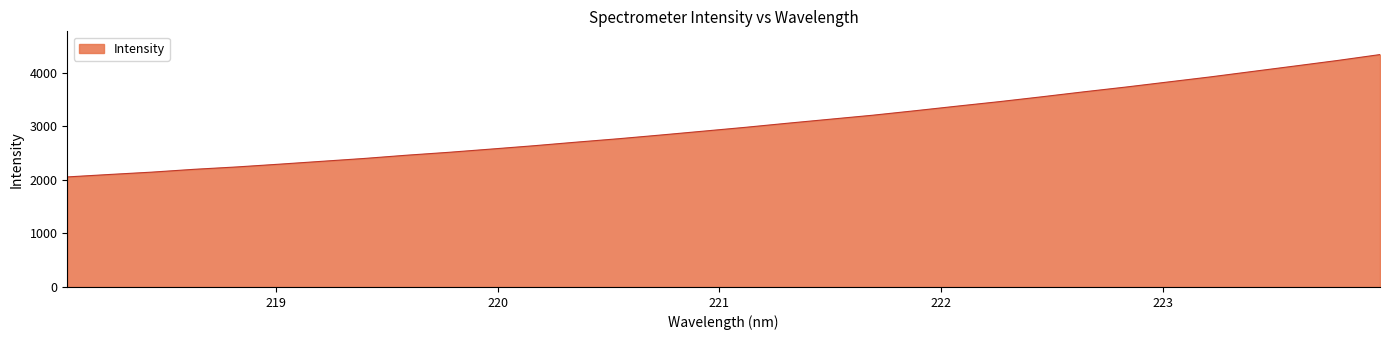

What is the difference between the maximum and minimum values?

2286.7